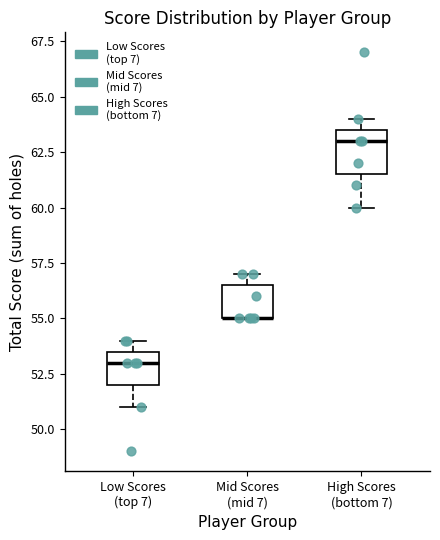

Reading left to right, read every box against the y-axis: the position of its median line, the range the box covers, and the ends of its whiskers. The values are not printed on the chart, so give them approximately, as read against the axis.

Low Scores (top 7): median 53.0, box 52.0 to 53.5, whiskers 51.0 to 54.0
Mid Scores (mid 7): median 55.0 (drawn on the box's lower edge), box 55.0 to 56.5, whiskers 55.0 to 57.0
High Scores (bottom 7): median 63.0, box 61.5 to 63.5, whiskers 60.0 to 64.0